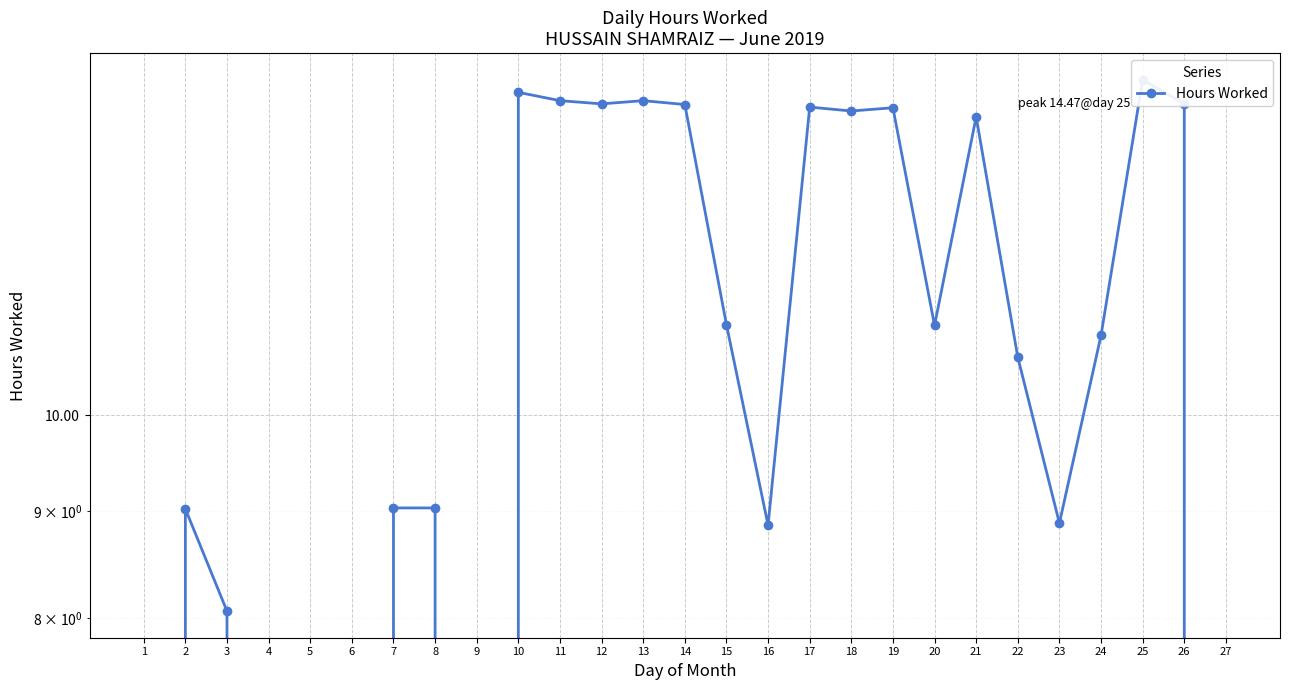

What is the change in value from 1 to 22?

+10.7